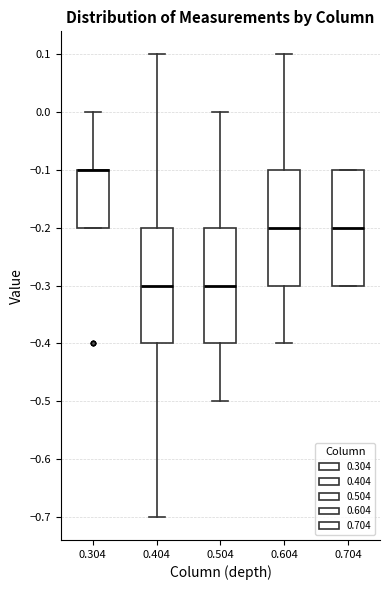

Where is the upper edge of the box at x = 0.404 on the y-axis? The values are not printed on the chart, so give them approximately, as read against the axis.

-0.2